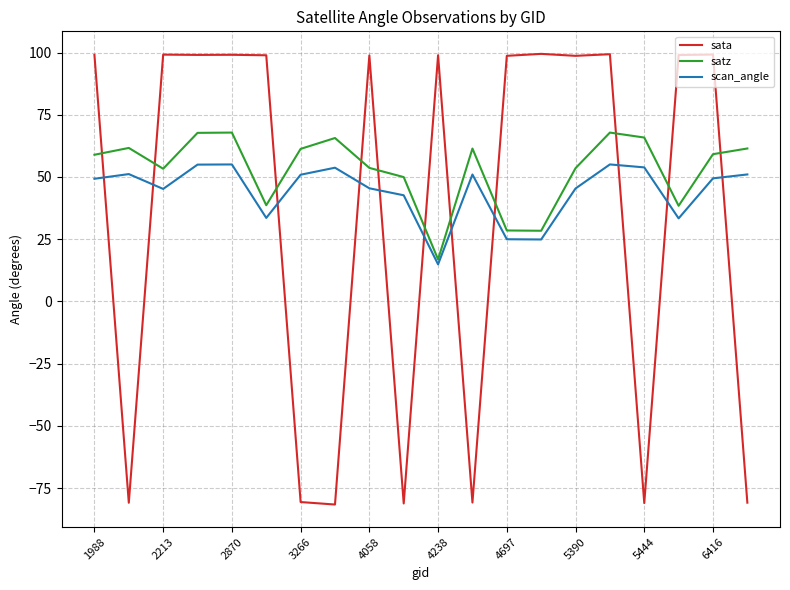

What is the maximum value shown in the chart?

99.5